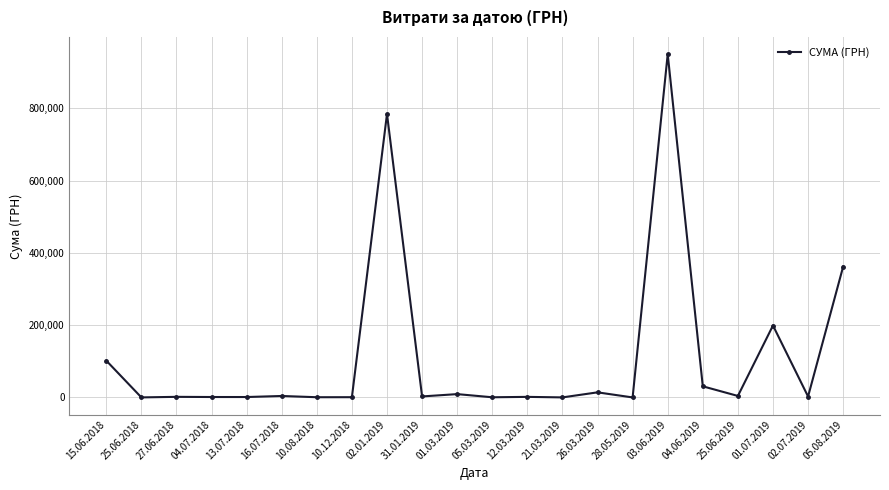

Approximately how many times larger is the value at 15.06.2018 compared to 05.08.2019?

0.3